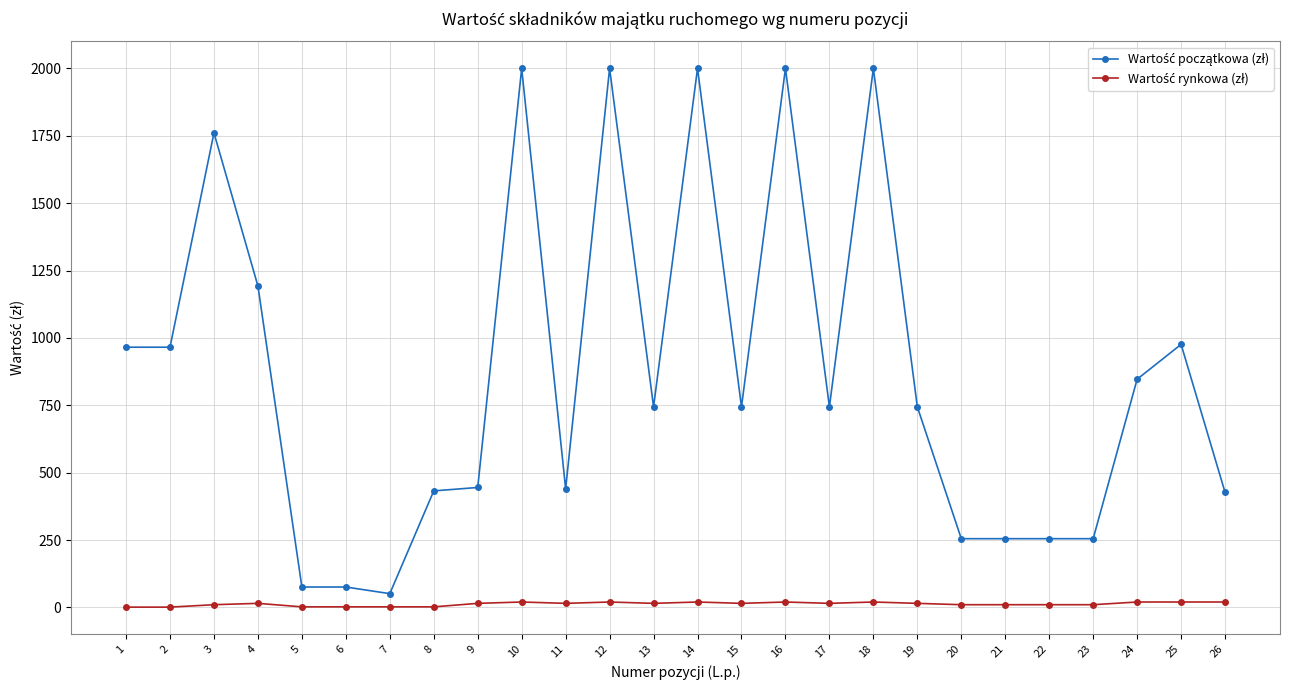

What is the greatest value displayed?

2000.0